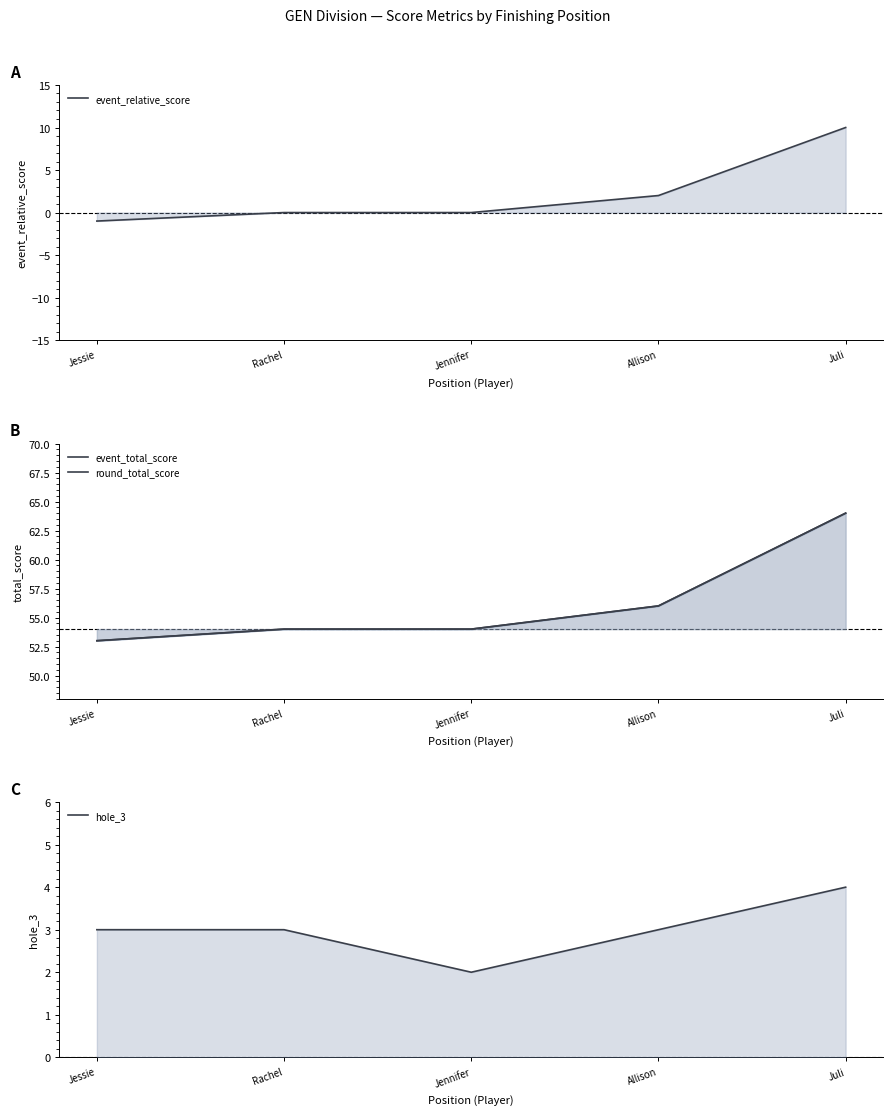

Reading right to left, extract all data points from this chart.

event_relative_score: Juli=10	Allison=2	Jennifer=0	Rachel=0	Jessie=-1
event_total_score: Juli=64	Allison=56	Jennifer=54	Rachel=54	Jessie=53
round_total_score: Juli=64	Allison=56	Jennifer=54	Rachel=54	Jessie=53
hole_3: Juli=4	Allison=3	Jennifer=2	Rachel=3	Jessie=3